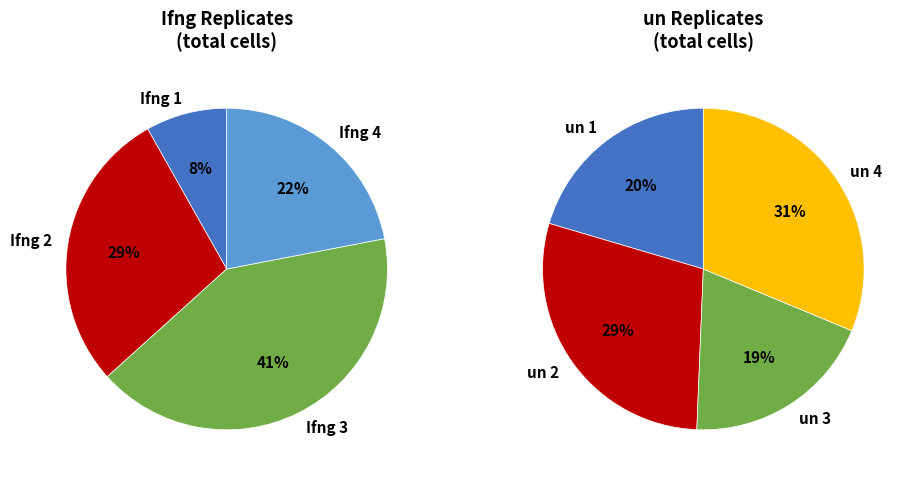

Do Ifng 1 and un 4 together represent more than half of the pie?

No